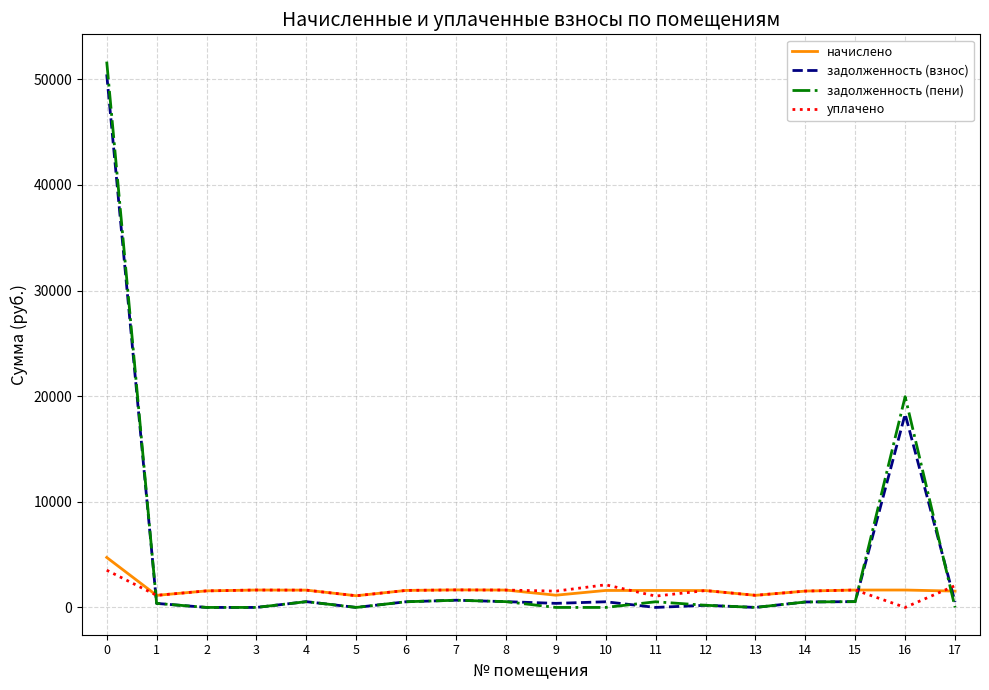

What is the greatest value displayed?

51679.5